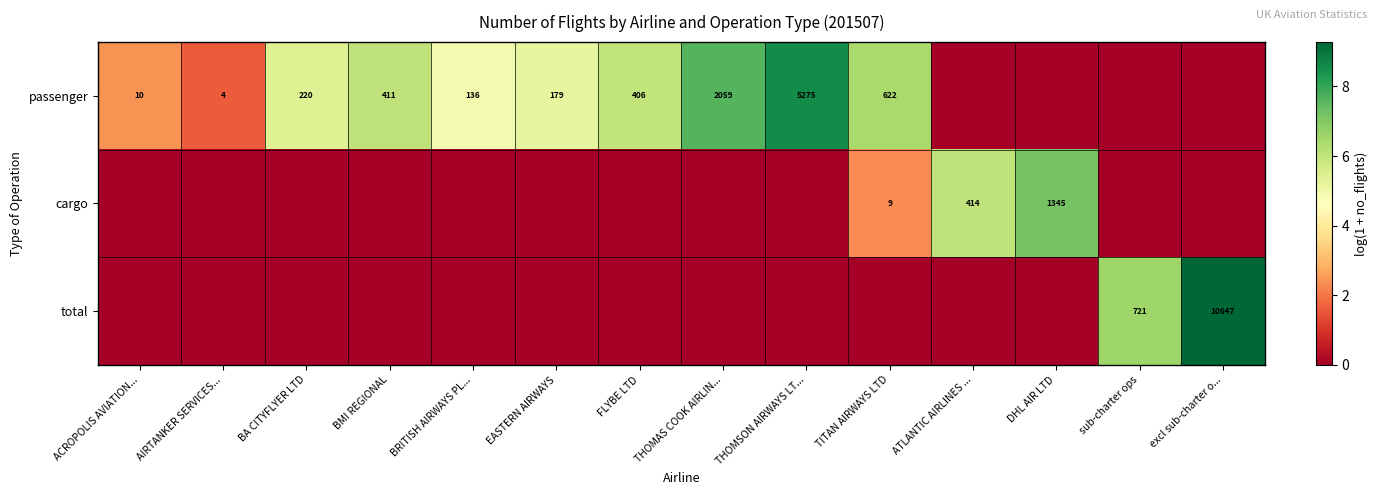

Is it true that total equals 10647 at excl sub-charter o...?

True